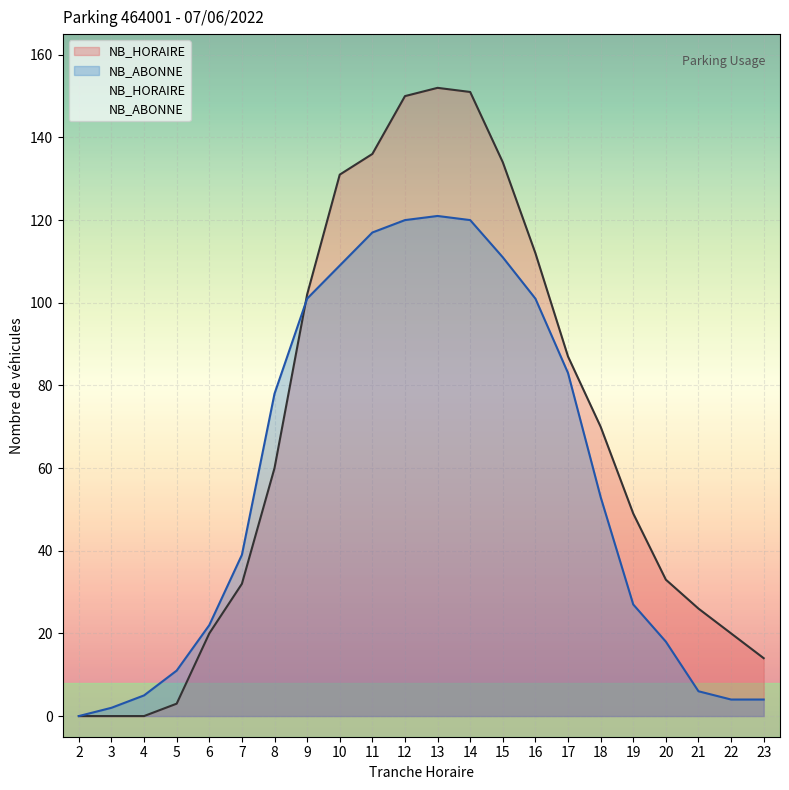

True or false: NB_HORAIRE and NB_ABONNE cross at least once.

True